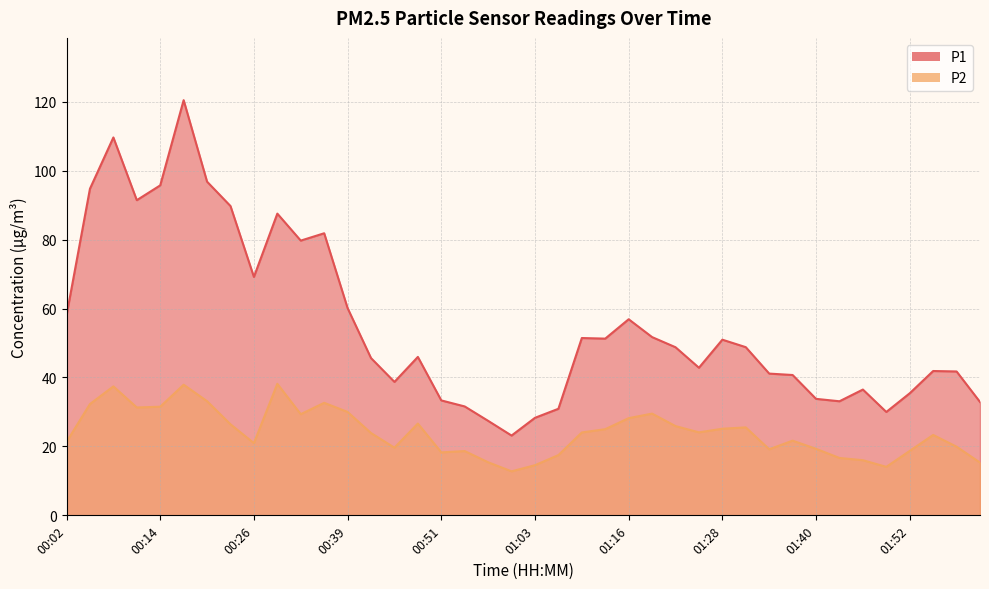

What position from the right is 00:36?

29